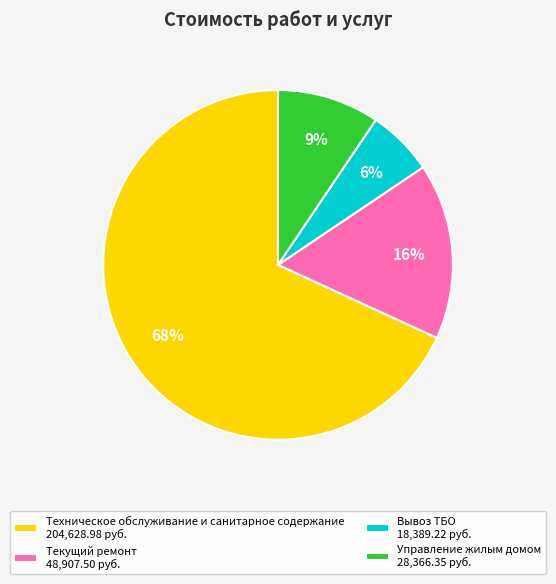

To the nearest percent, what portion does Текущий ремонт represent?

16%